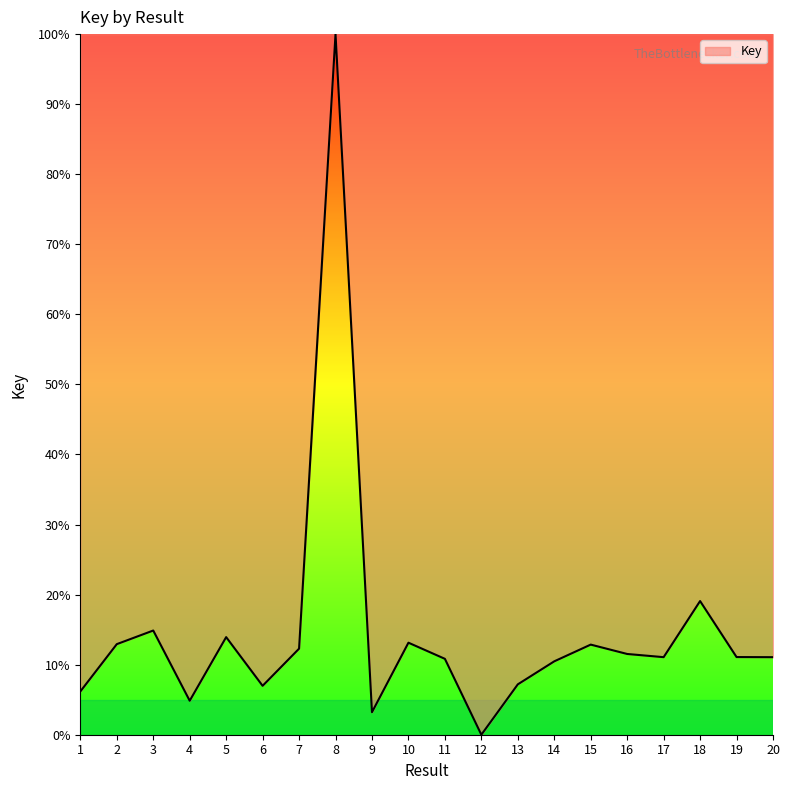

Where is the data nearest to the value 50?

18